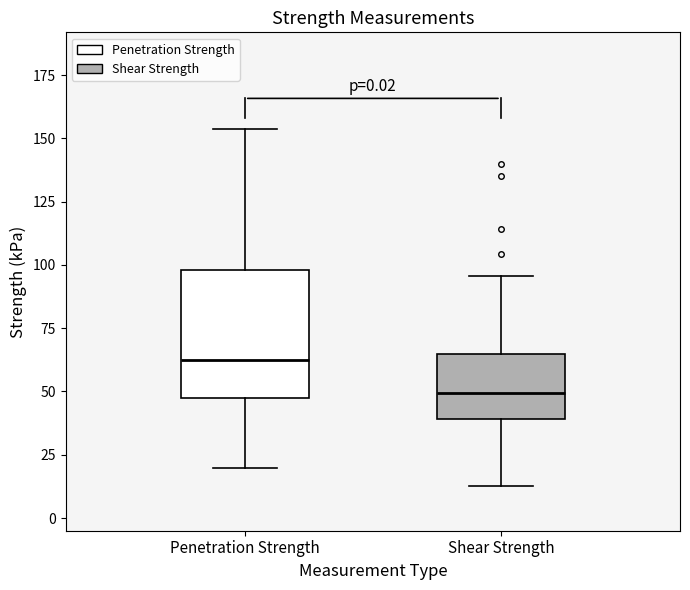

Which box is the tallest, from its lower edge to its upper edge?

Penetration Strength